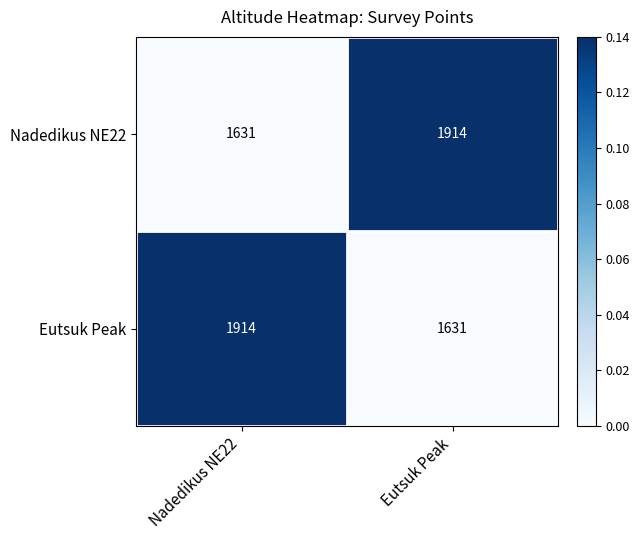

Where is Nadedikus NE22 nearest to the value 1772?

Nadedikus NE22